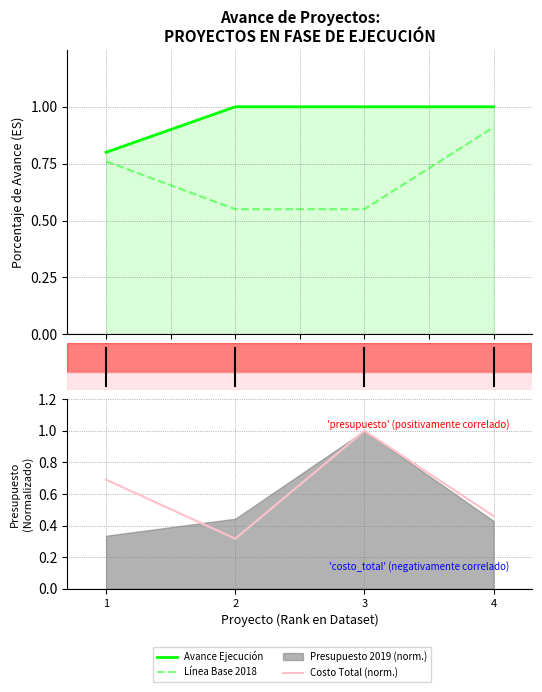

What is the sum of all Avance Ejecución values?

3.8